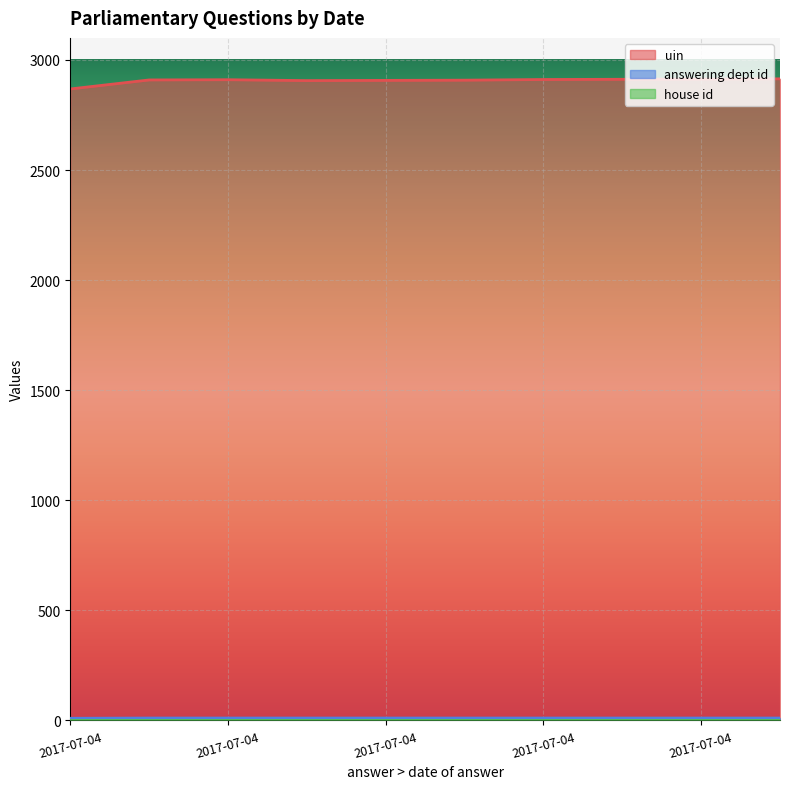

True or false: answering dept id and uin intersect in this chart.

False